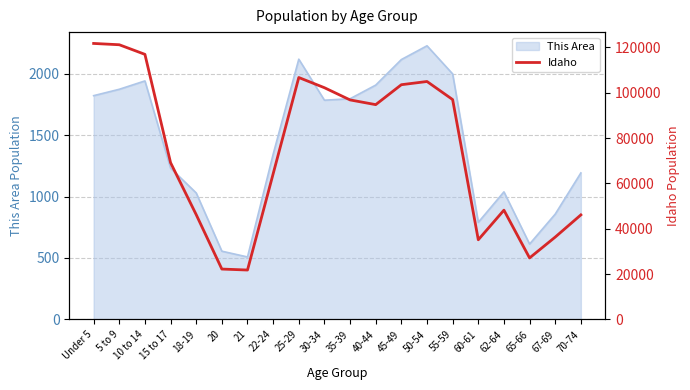

The value of This Area at 50-54 is 466. True or false?

False